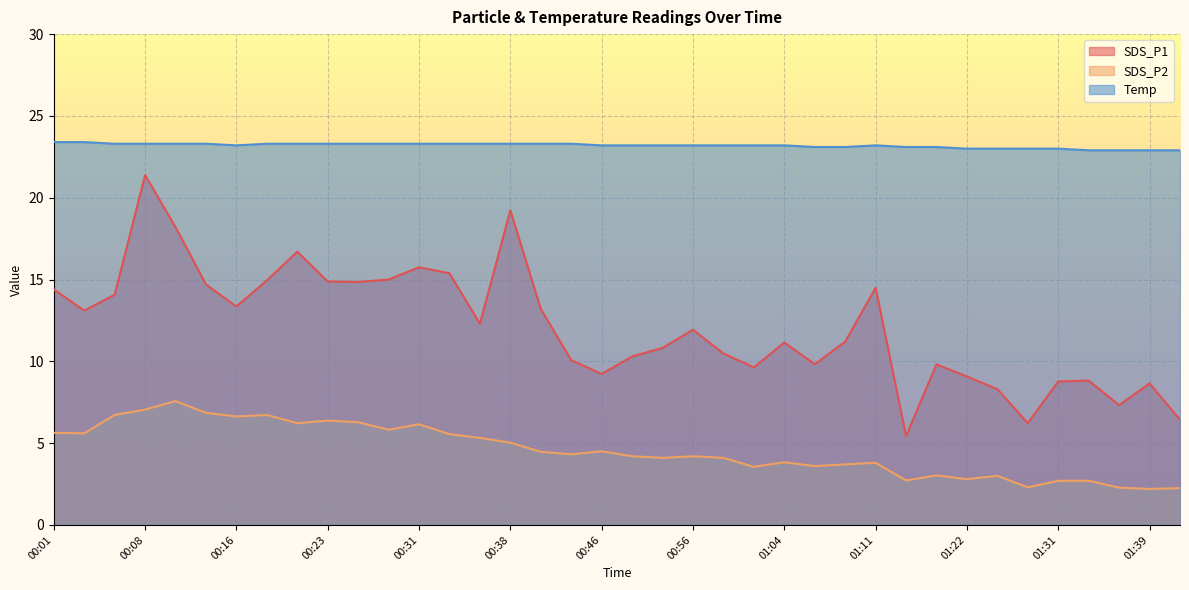

What is the average value of the SDS_P2 series?

4.6